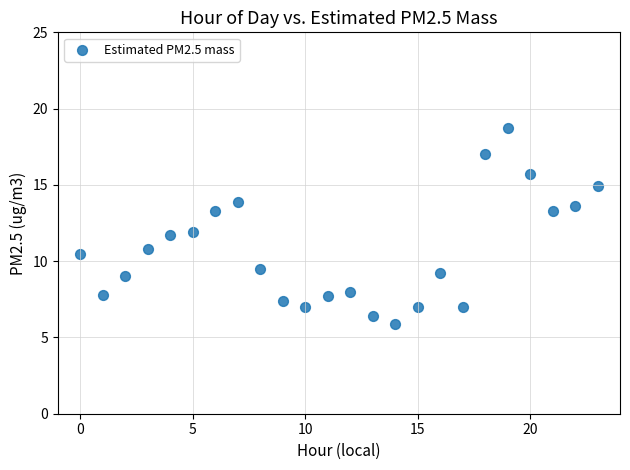

What is the range of Y values (max minus min)?

12.8